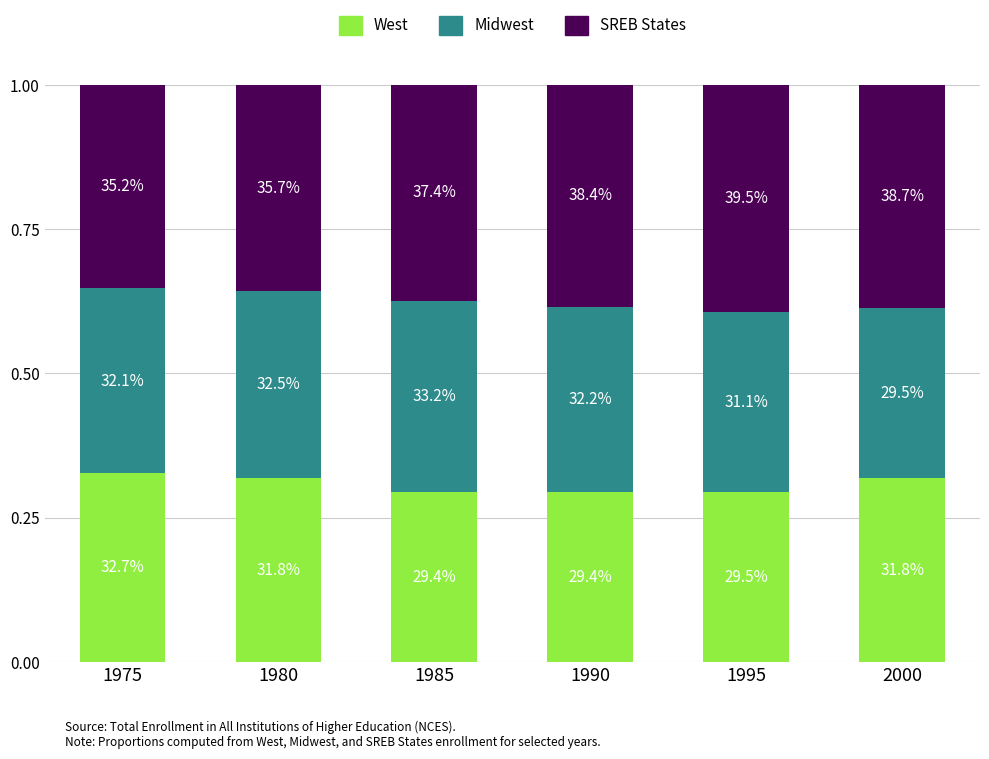

How many bars are there in total?

6